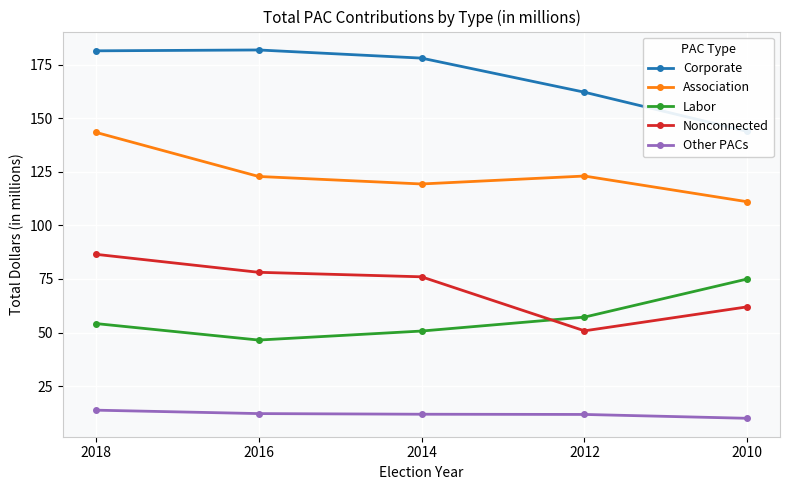

Is it true that Nonconnected equals 106.8 at 2010?

False